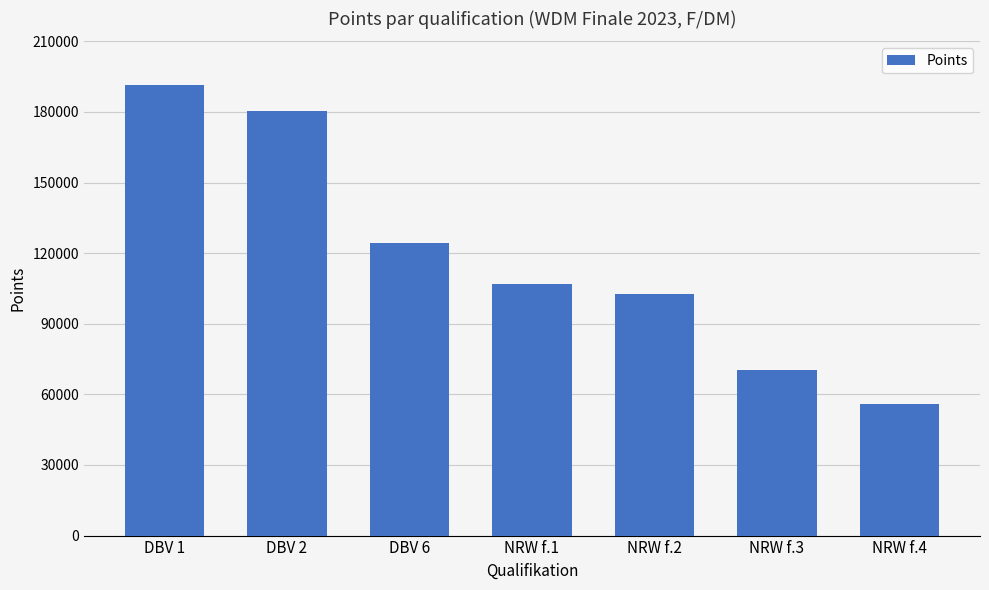

Reading left to right, transcribe all the data shown in this chart.

DBV 1=191543	DBV 2=180357	DBV 6=124512	NRW f.1=106941	NRW f.2=102656	NRW f.3=70318	NRW f.4=56112